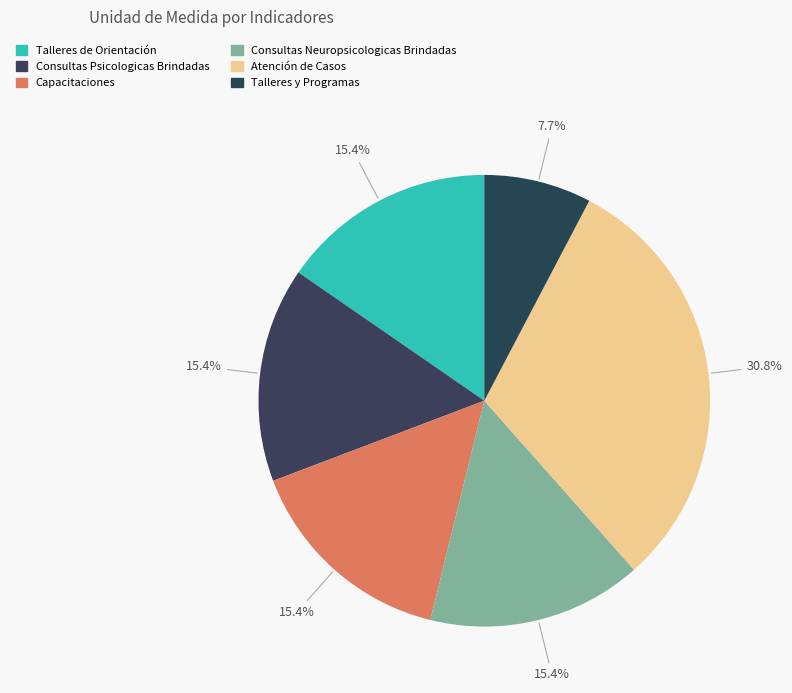

To the nearest percent, what is the combined percentage of Atención de Casos and Consultas Psicologicas Brindadas?

46%